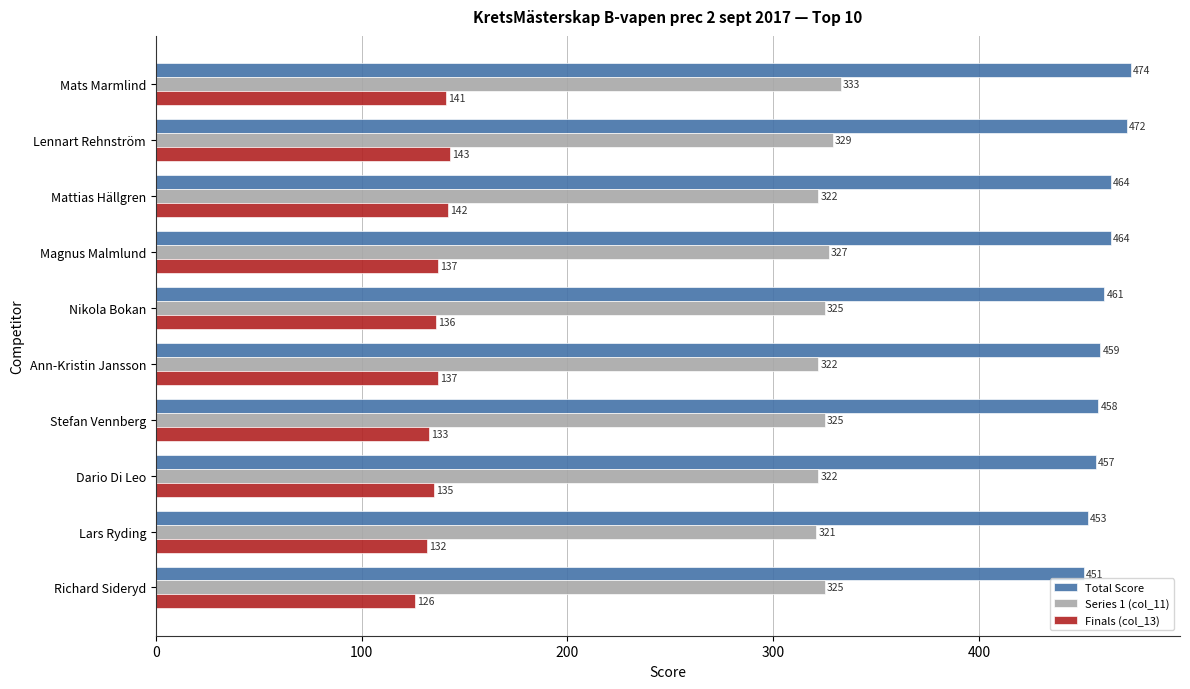

Which series has the largest total across all categories?

Total Score